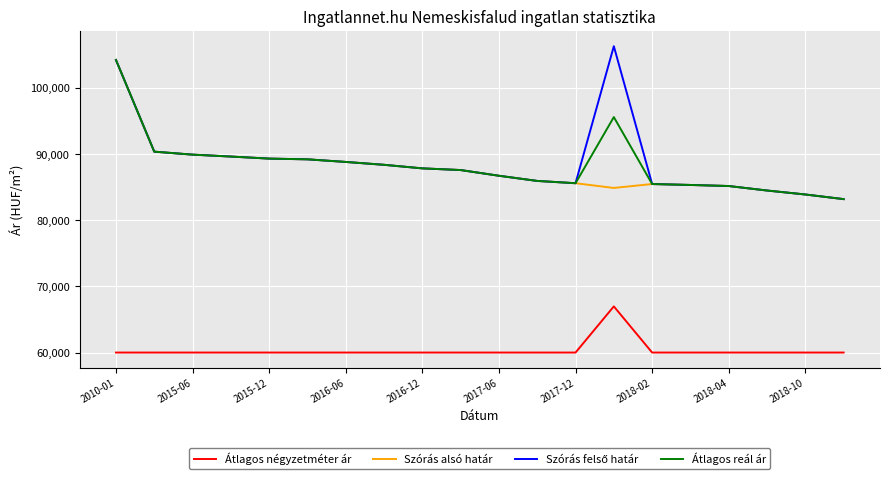

What is the minimum value for Szórás alsó határ?

83200